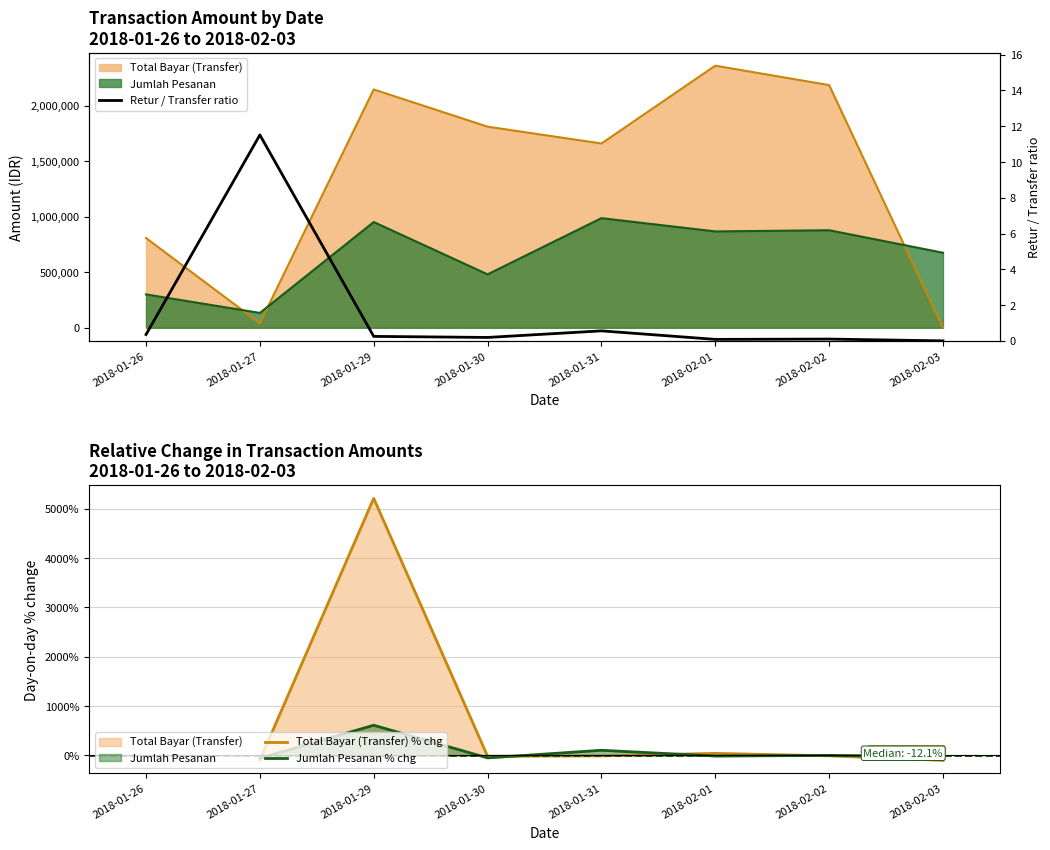

Which has a higher value, 2018-02-02 or 2018-01-31?

2018-02-02